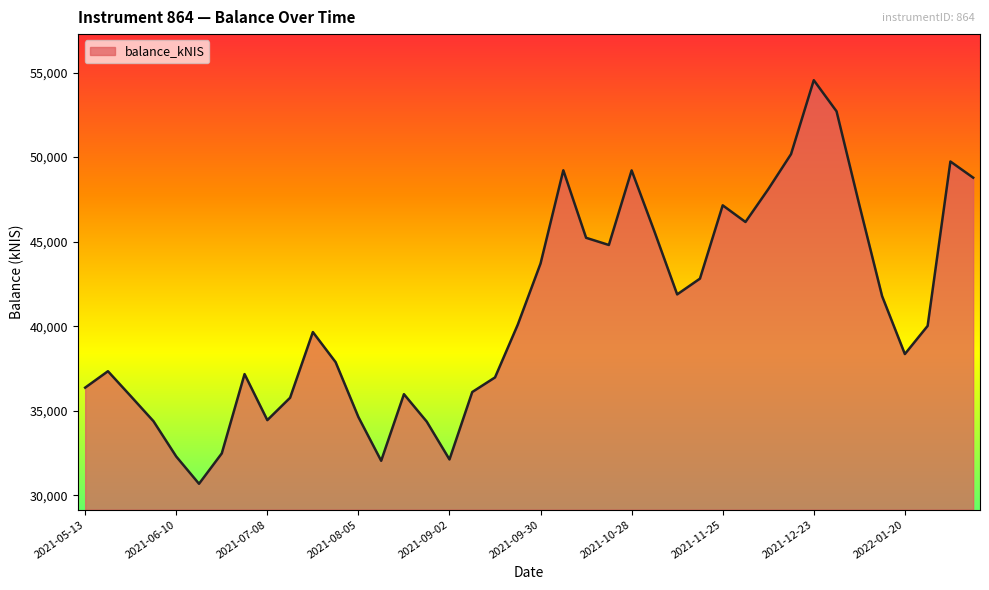

What is the greatest value displayed?

54551.7